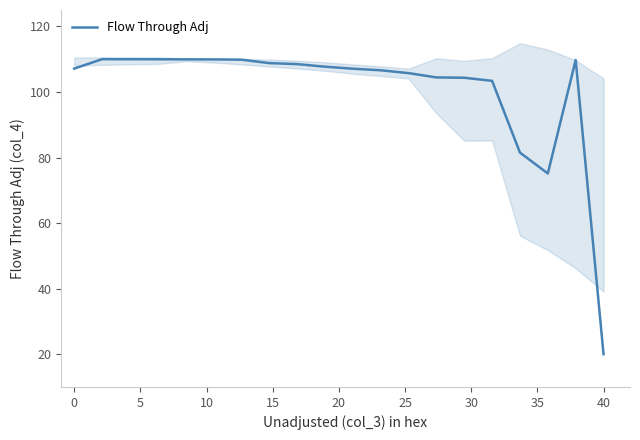

What is the lowest value of the Flow Through Adj series?

20.0